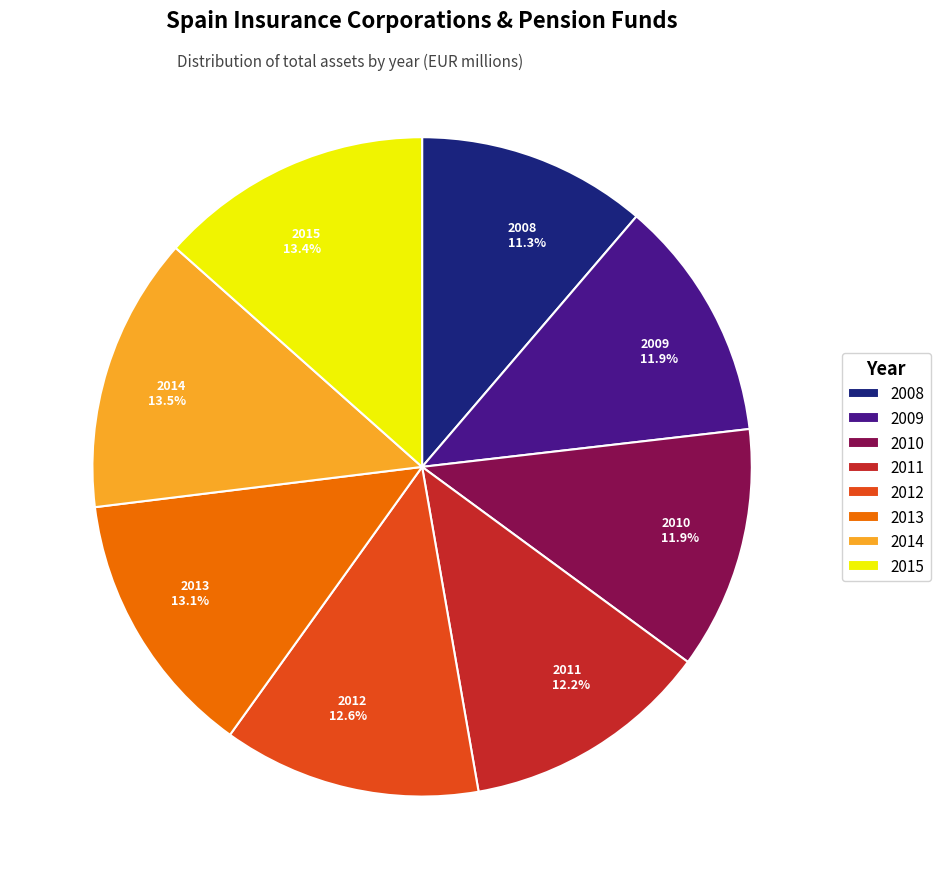

Which slice is the smallest?

2008